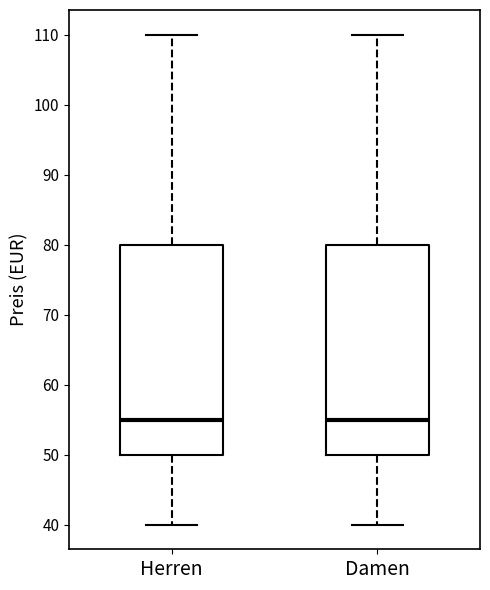

Reading left to right, transcribe this box plot: for each box, give where its median line is, the range the box spans, and where its two whiskers end, as read against the y-axis. The values are not printed on the chart, so give them approximately, as read against the axis.

Herren: median 55, box 50 to 80, whiskers 40 to 110
Damen: median 55, box 50 to 80, whiskers 40 to 110